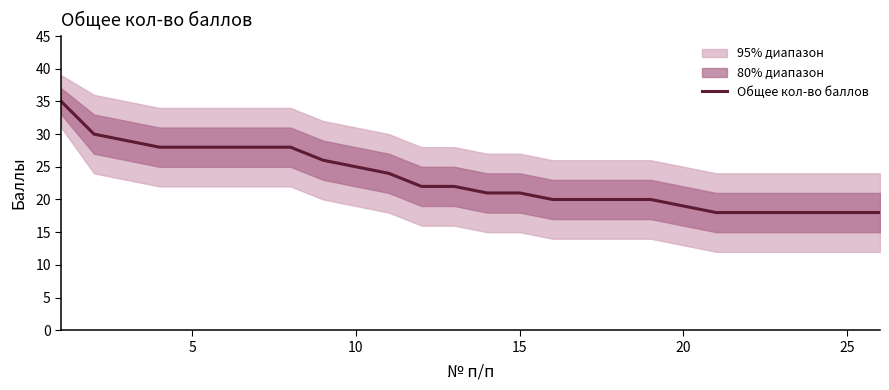

What is the maximum value for Общее кол-во баллов?

35